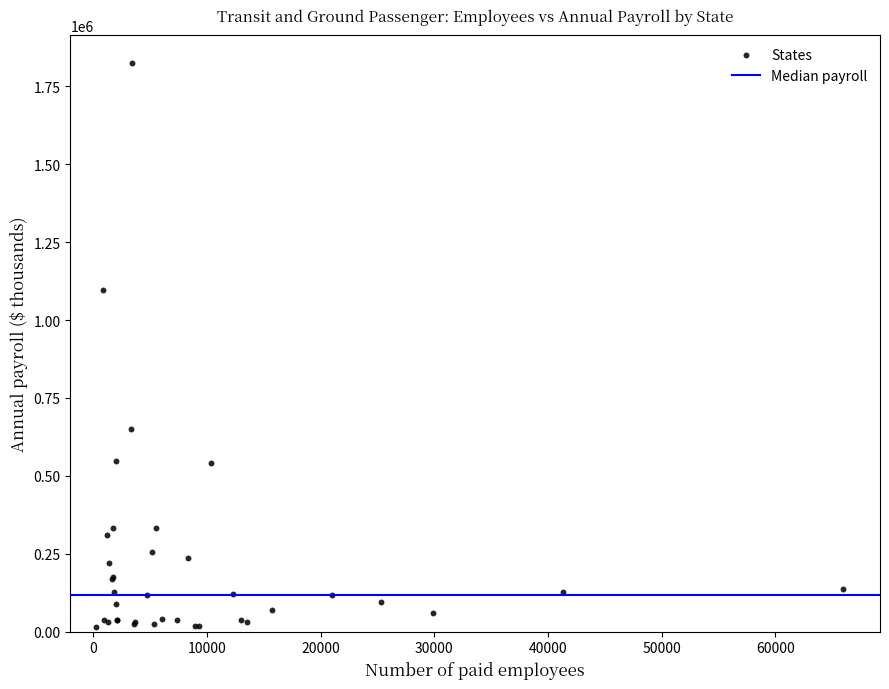

What Y value in the scatter plot is closest to 919440?

1097347